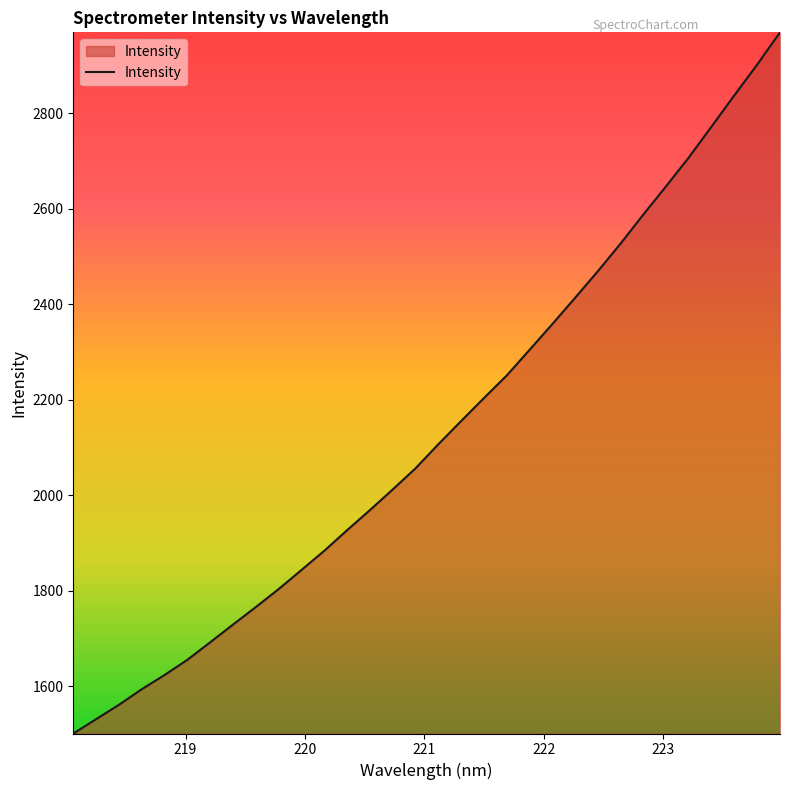

What is the difference between the maximum and minimum values?

1468.3